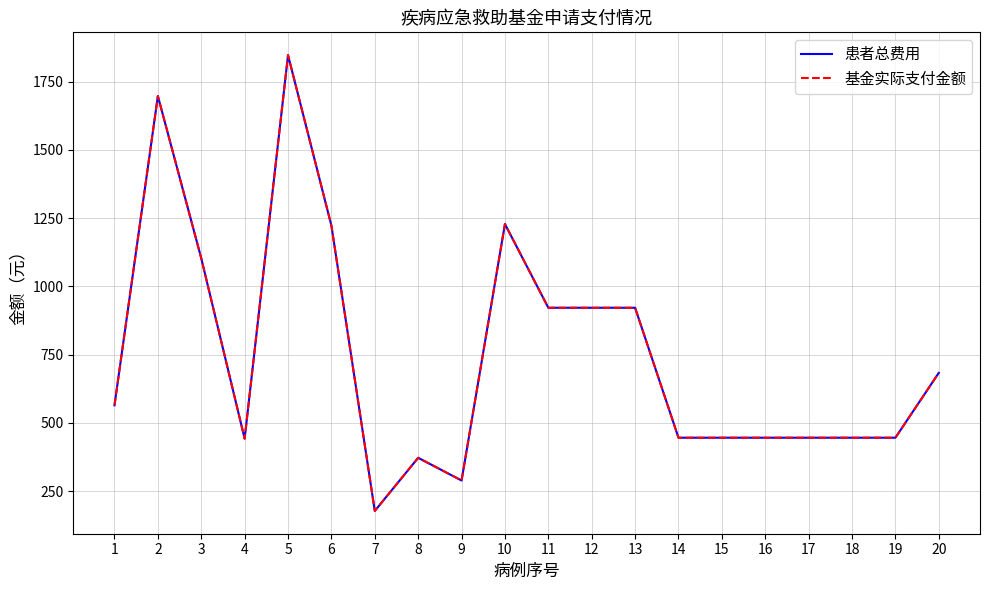

Is this an area chart (filled region under the line)?

No